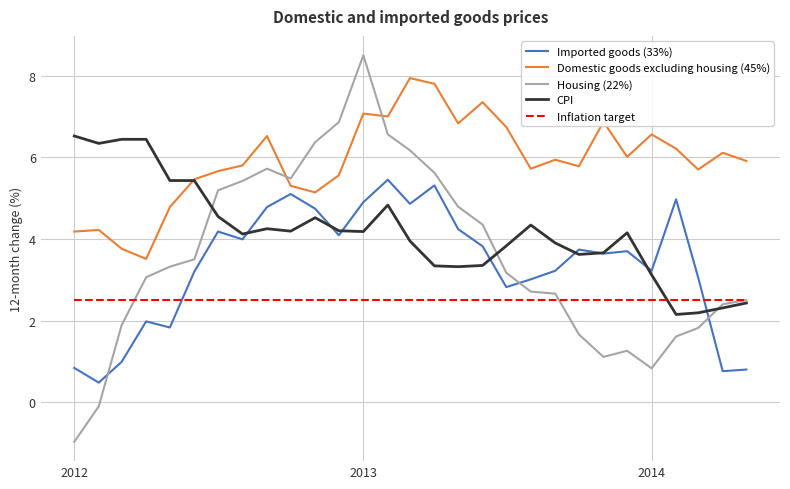

Which series has the largest range (max minus min)?

Housing (22%)